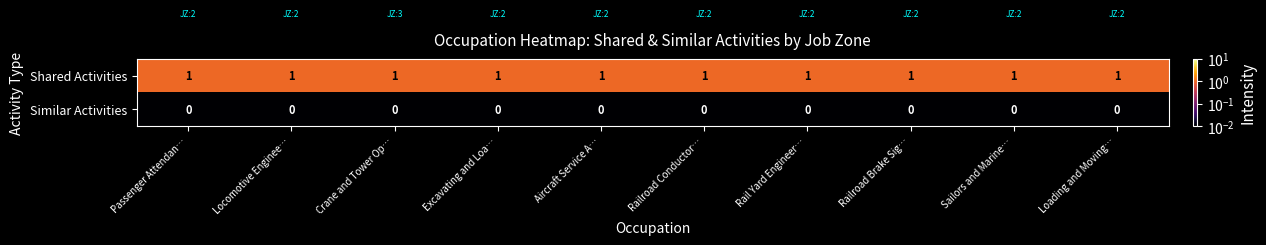

Is it true that Shared Activities equals 1 at Aircraft Service A…?

True